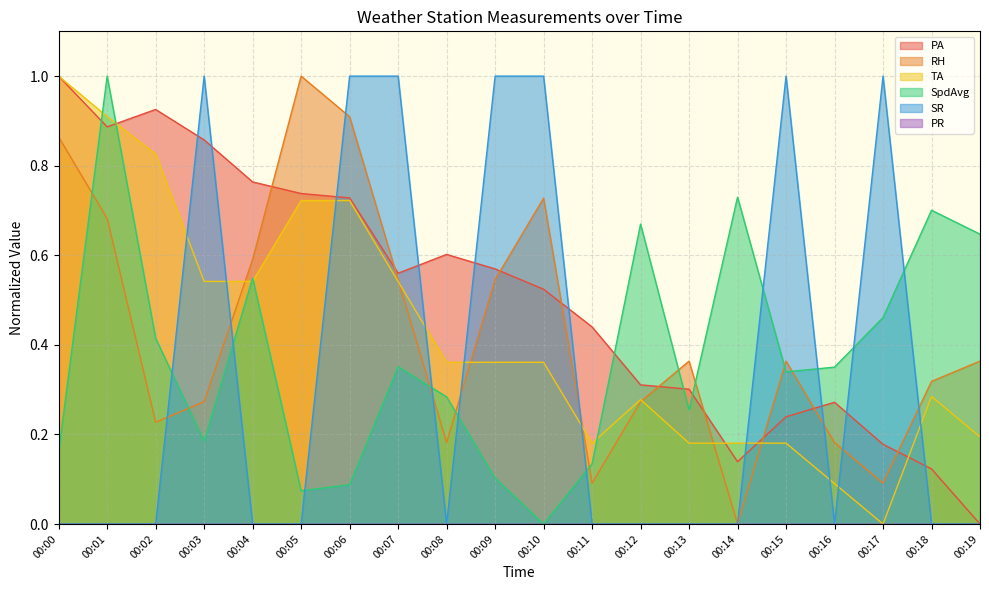

The RH series shows 0.2 at 00:02. True or false?

True